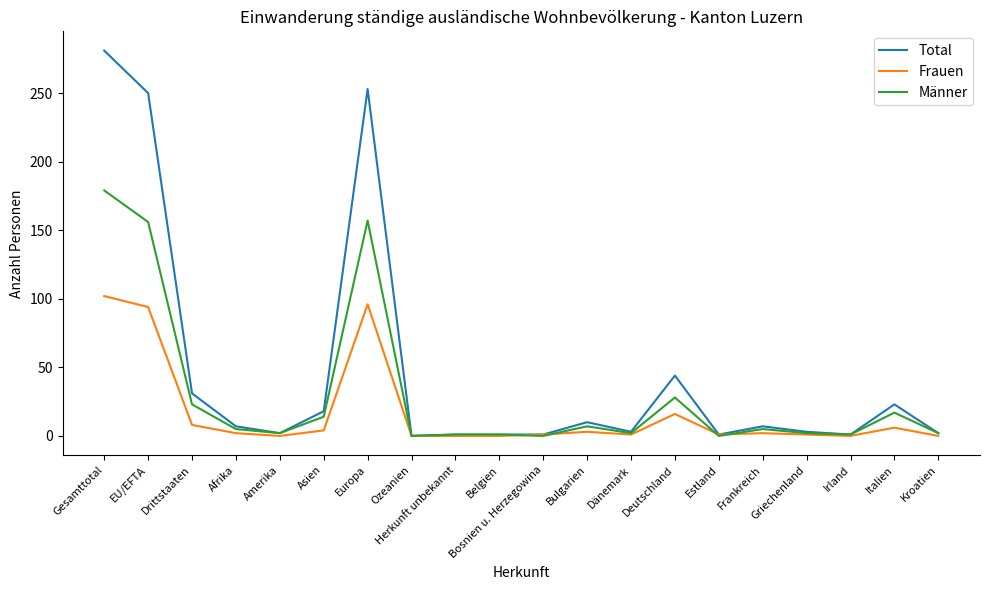

At which category is the sum across all series the highest?

Gesamttotal